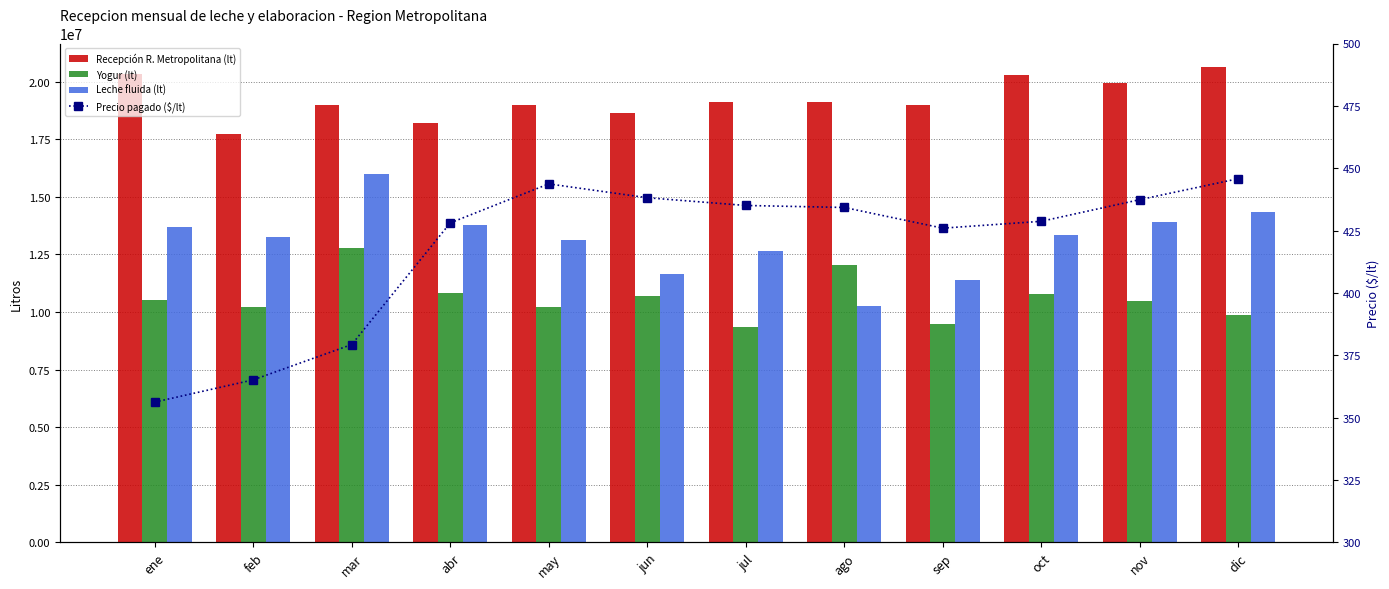

Is it true that Yogur (lt) equals 19057291.6 at mar?

False